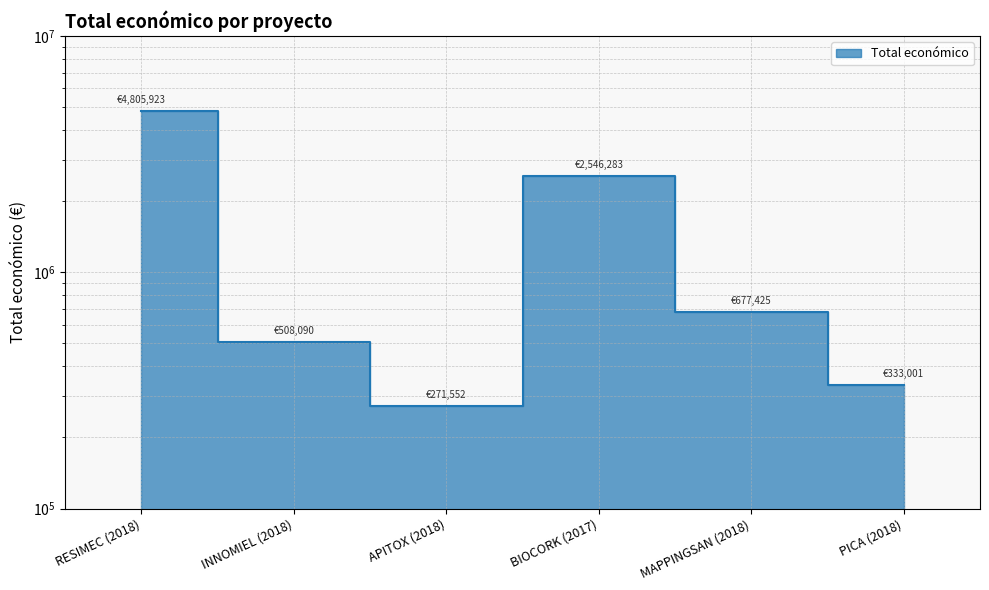

What is the average value?

1523712